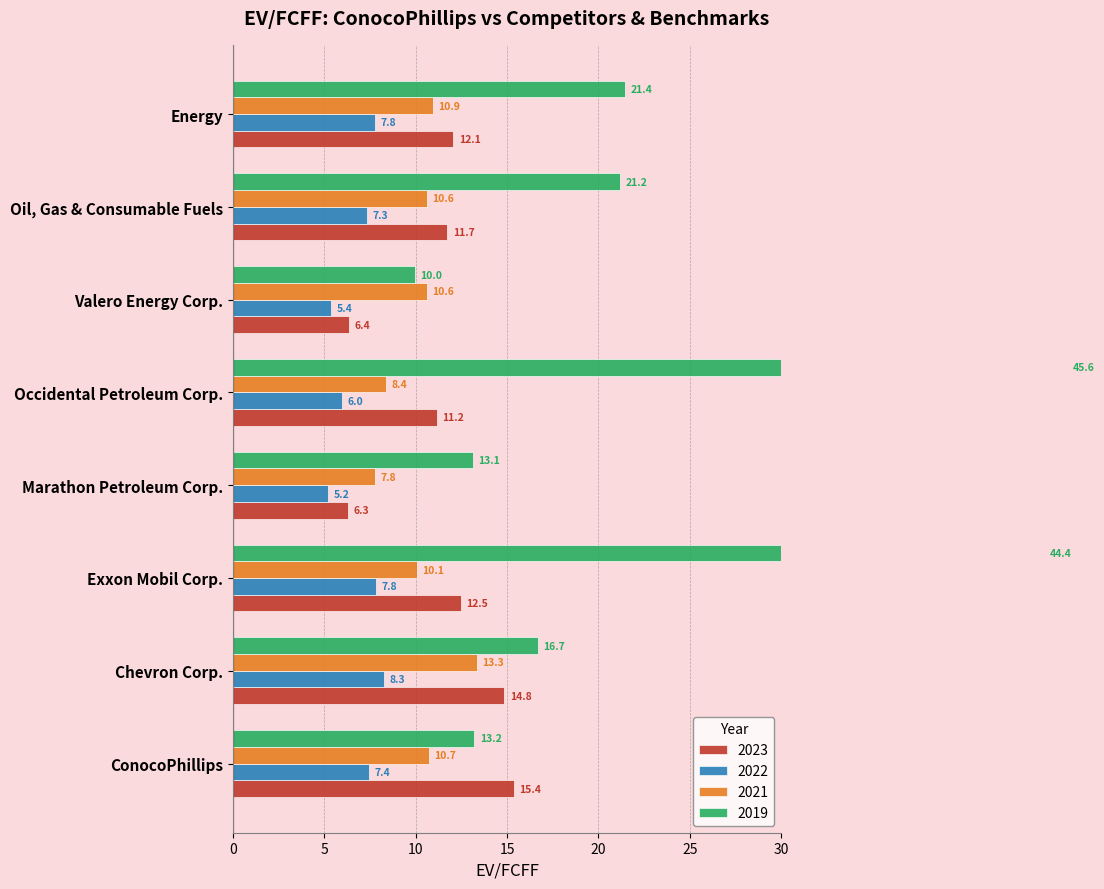

Where does the 2023 series first go above 12?

ConocoPhillips